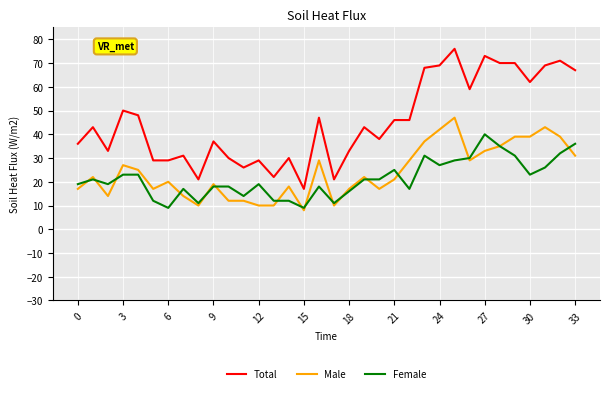

What is the difference between the maximum and minimum values in the Total series?

59